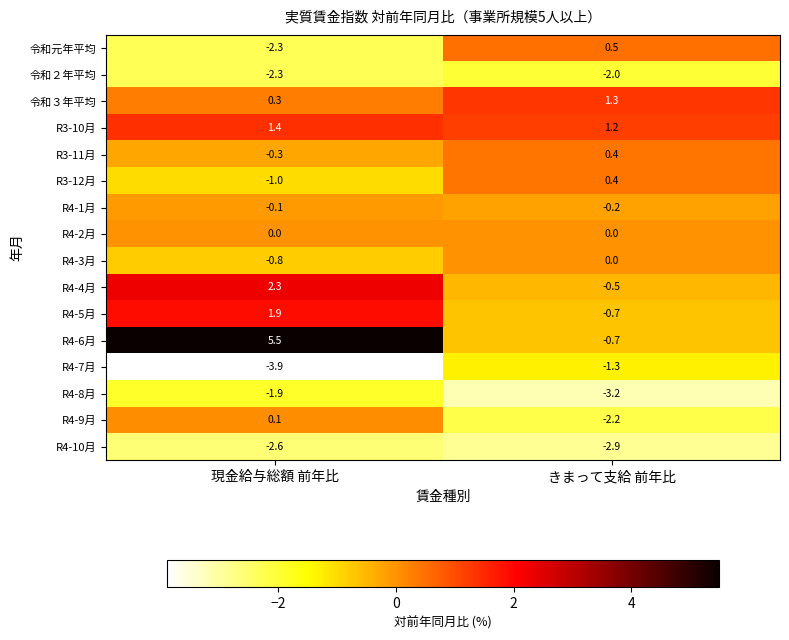

Which series has the largest total across all categories?

R4-6月